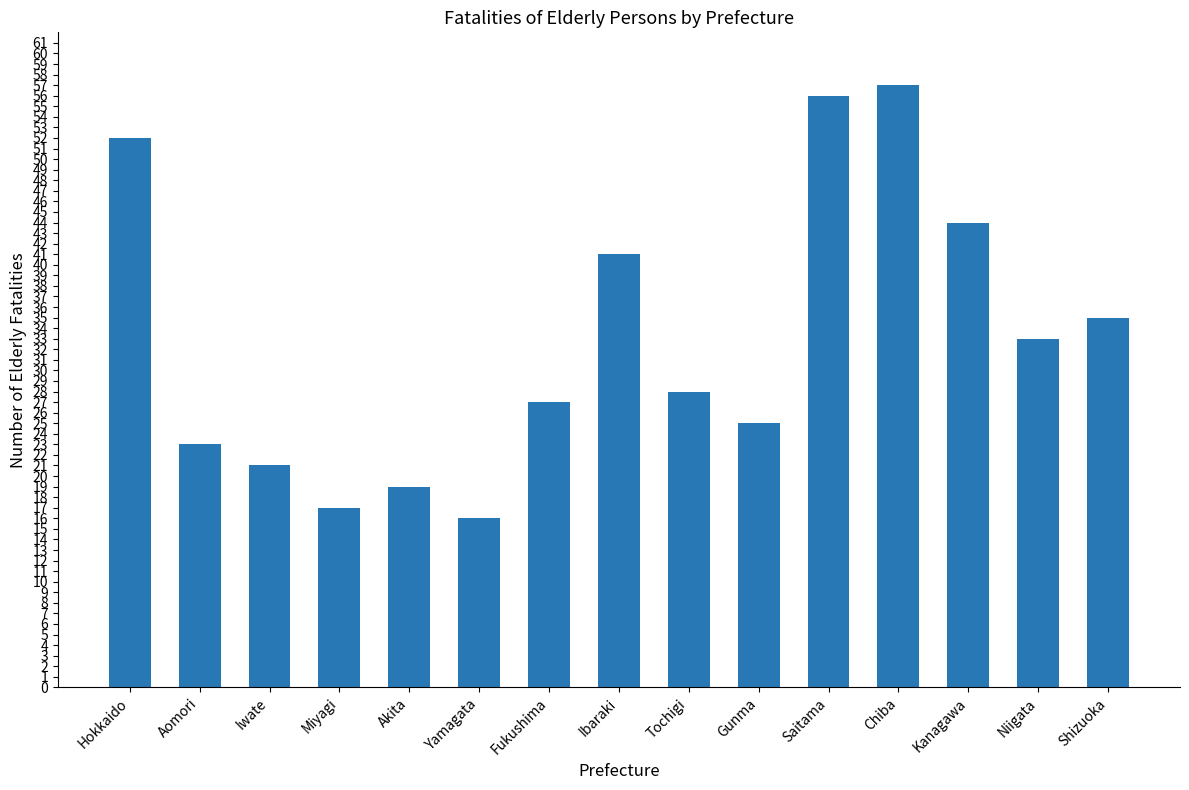

The chart shows a value of 25 at Saitama. True or false?

False